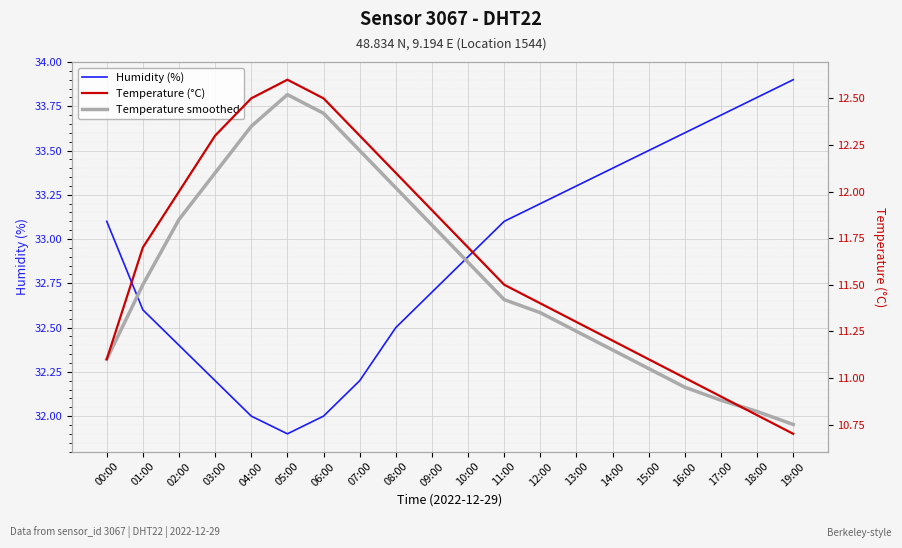

List the labels in order of Humidity (%) value, largest first.

19:00, 18:00, 17:00, 16:00, 15:00, 14:00, 13:00, 12:00, 00:00, 11:00, 10:00, 09:00, 01:00, 08:00, 02:00, 03:00, 07:00, 04:00, 06:00, 05:00